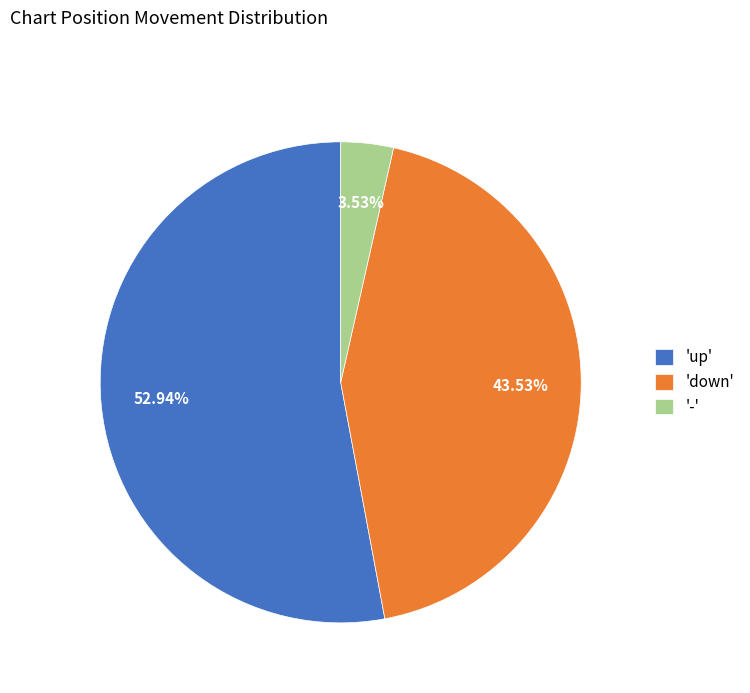

Does 'up' represent more than half of the total?

Yes